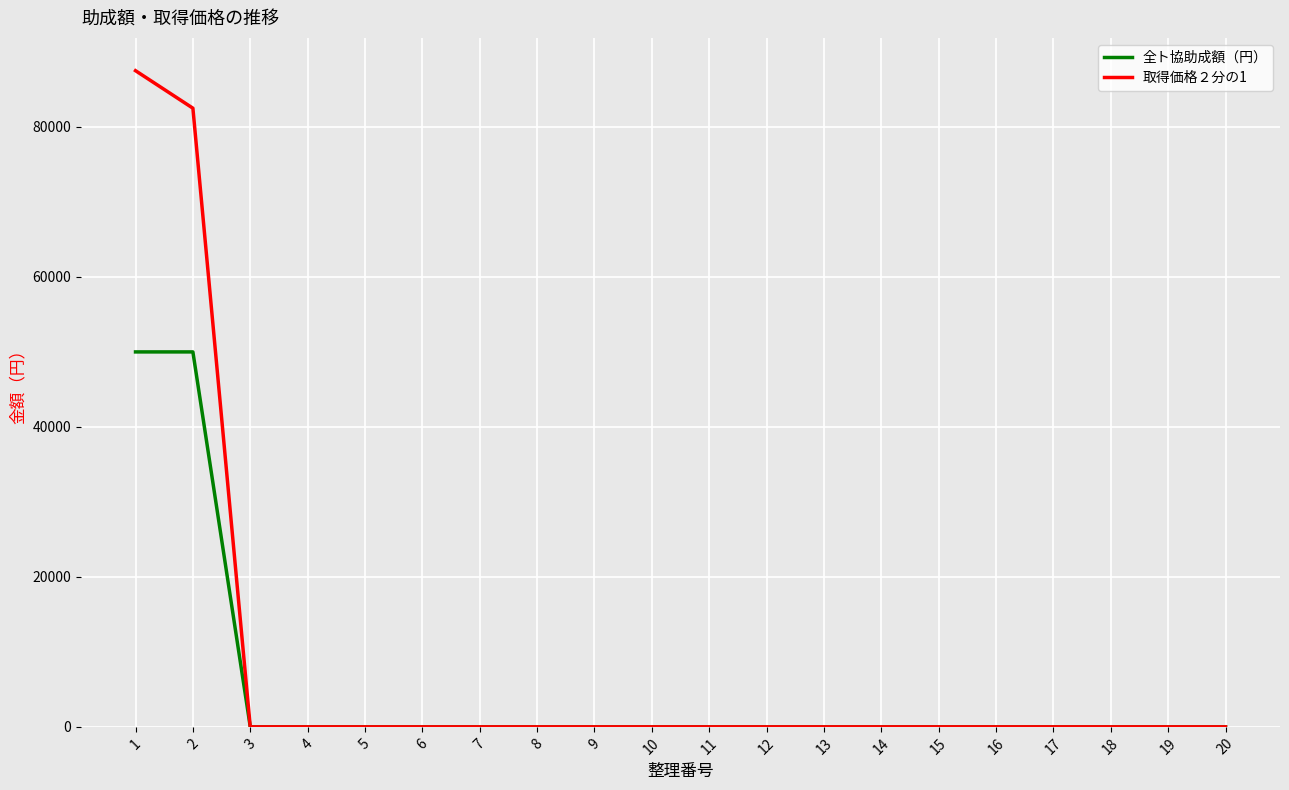

How many lines are shown in the chart?

2